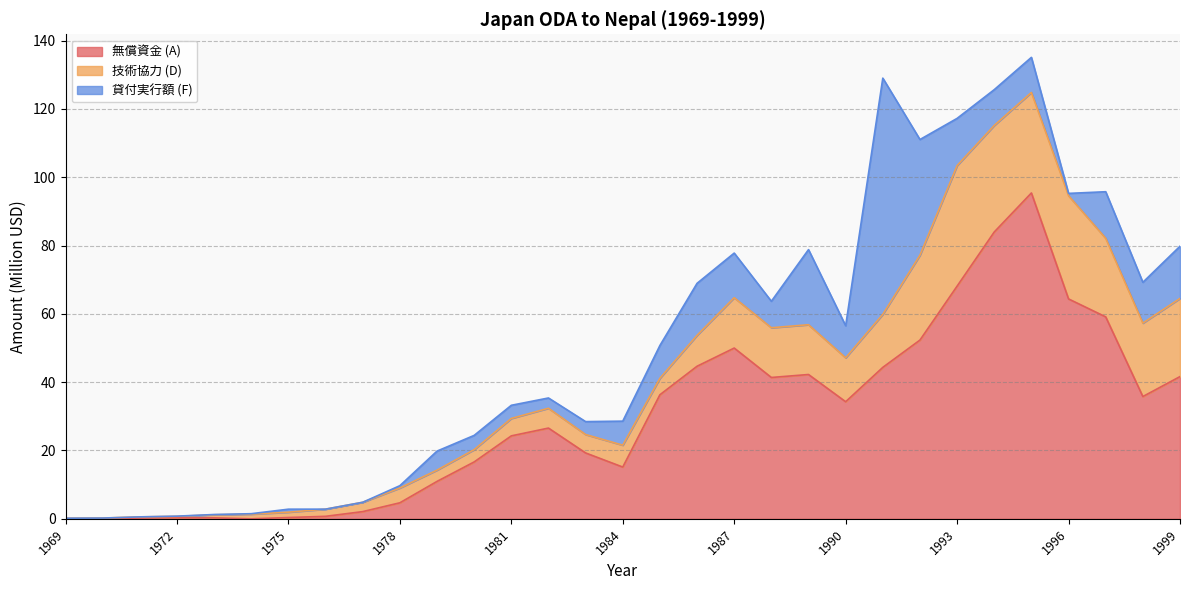

Where is the first local maximum for 貸付実行額 (F)?

1975